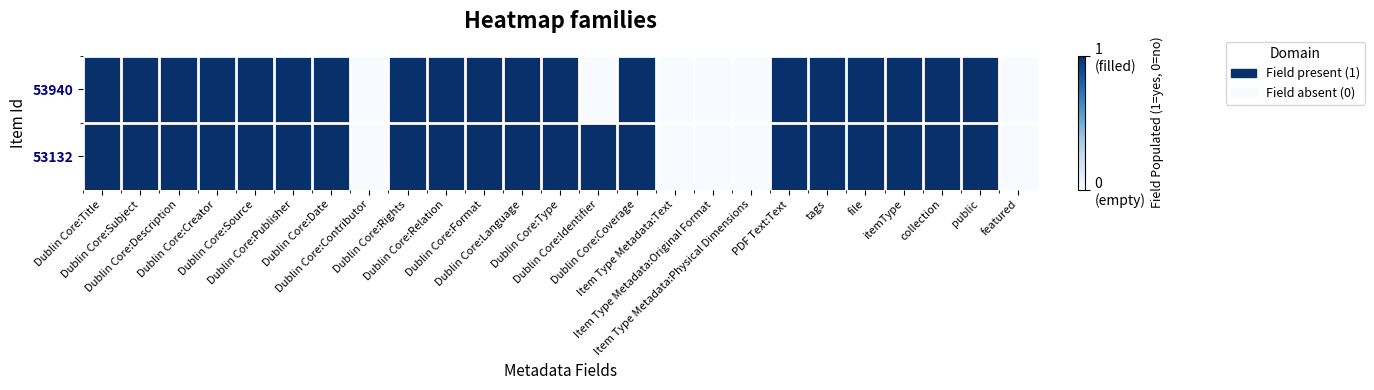

Which has a higher value, file or Dublin Core:Language?

file